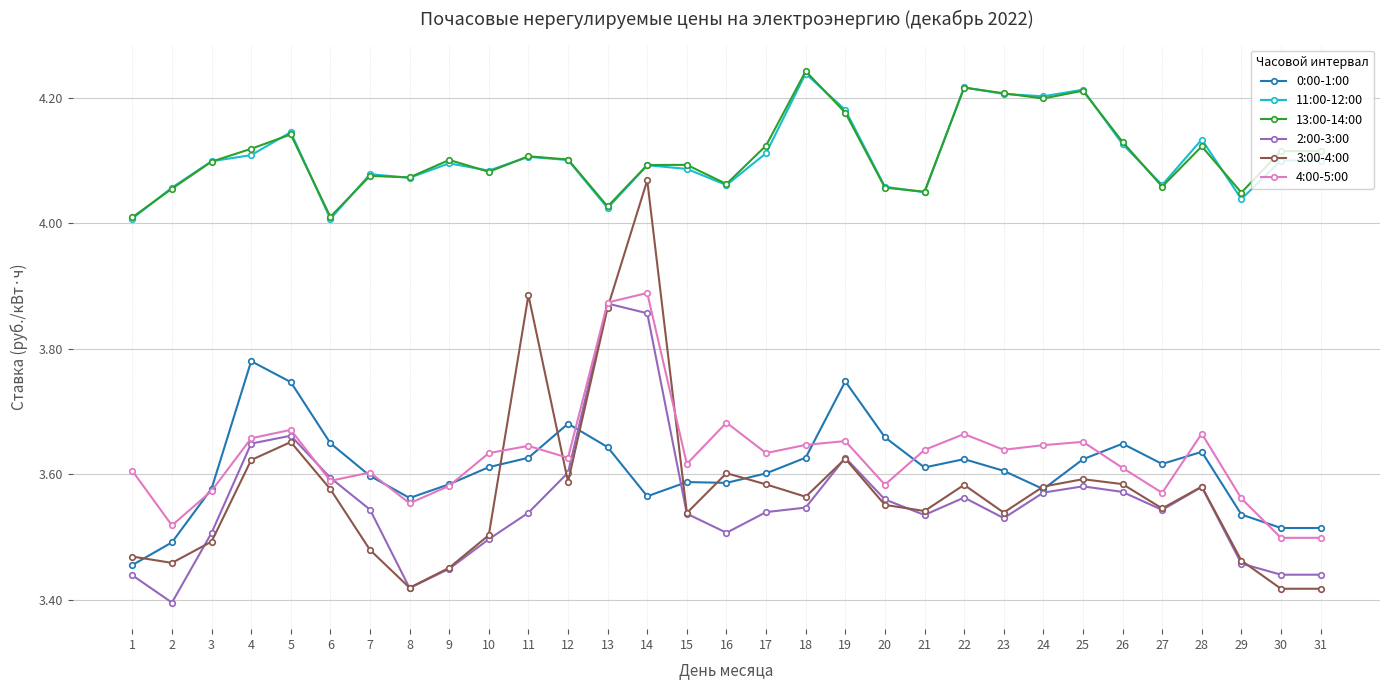

True or false: 13:00-14:00 and 2:00-3:00 cross at least once.

False